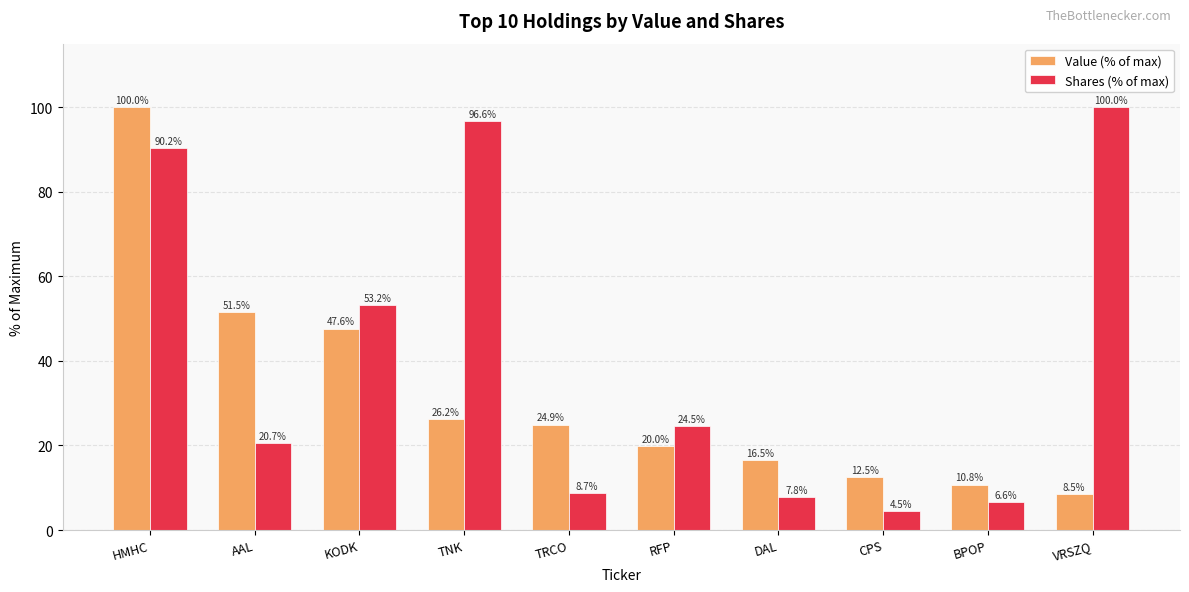

Which series has the largest total across all categories?

Shares (% of max)